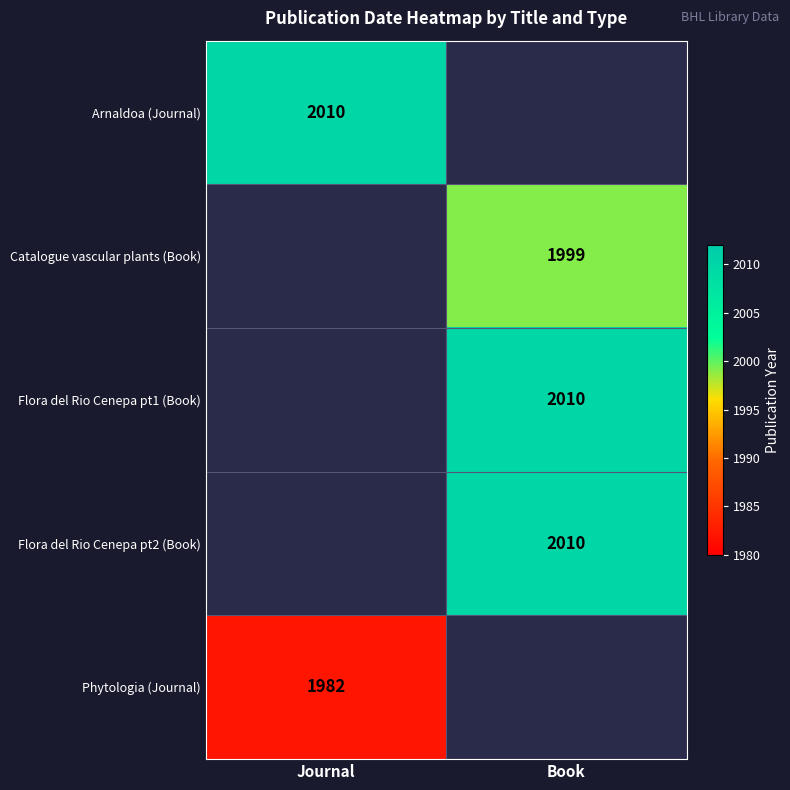

At how many categories does at least one series exceed 1988?

2